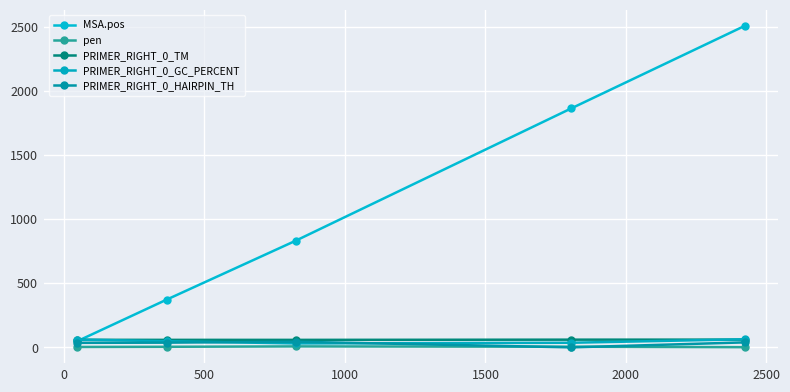

What is the sum of all PRIMER_RIGHT_0_GC_PERCENT values?

238.9